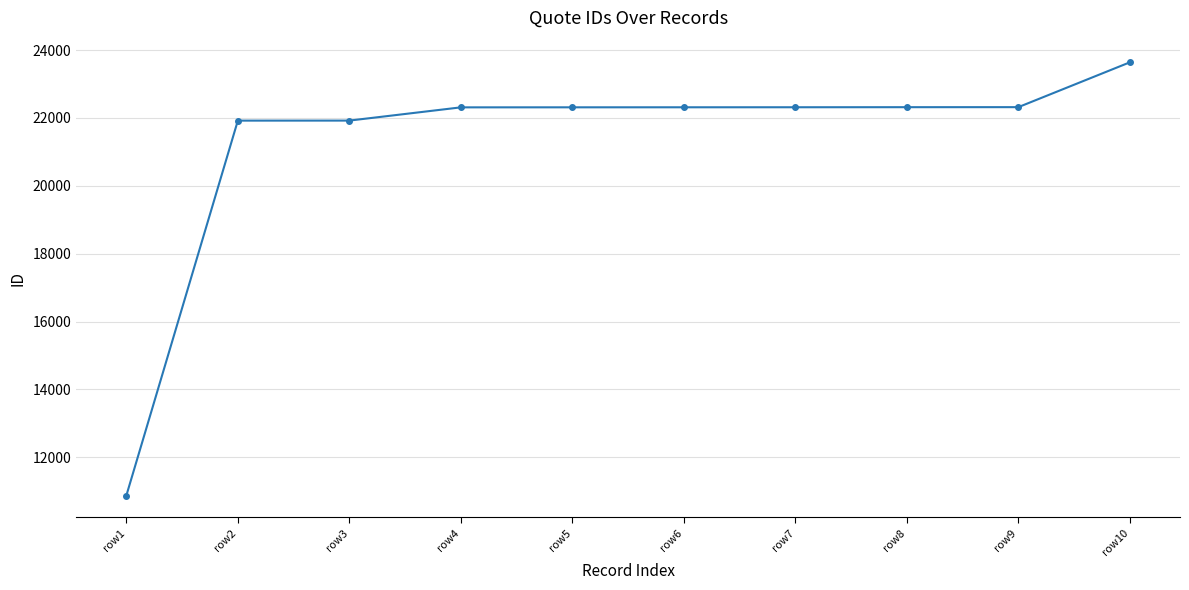

What is the change in value from row2 to row6?

+393